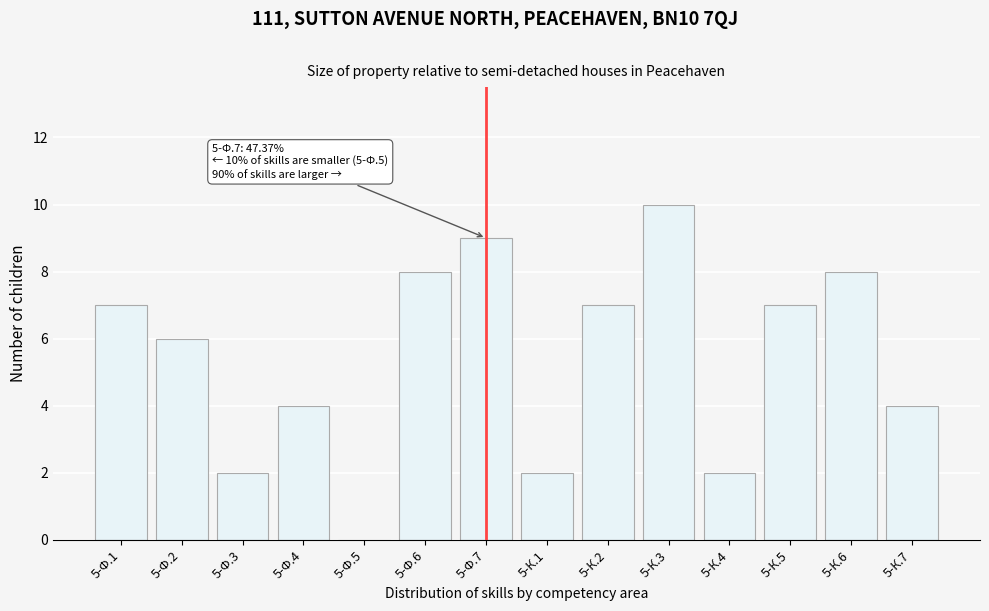

Reading left to right, list all the values displayed in this chart.

5-Ф.1=7	5-Ф.2=6	5-Ф.3=2	5-Ф.4=4	5-Ф.5=0	5-Ф.6=8	5-Ф.7=9	5-К.1=2	5-К.2=7	5-К.3=10	5-К.4=2	5-К.5=7	5-К.6=8	5-К.7=4